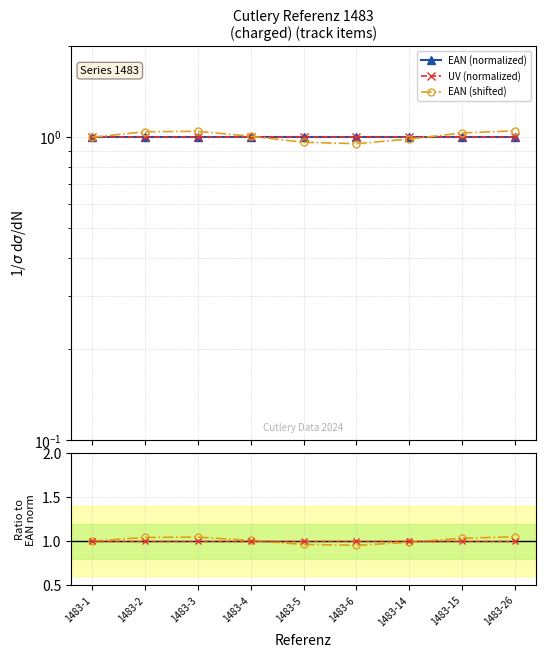

Which series has the largest total across all categories?

EAN (shifted)